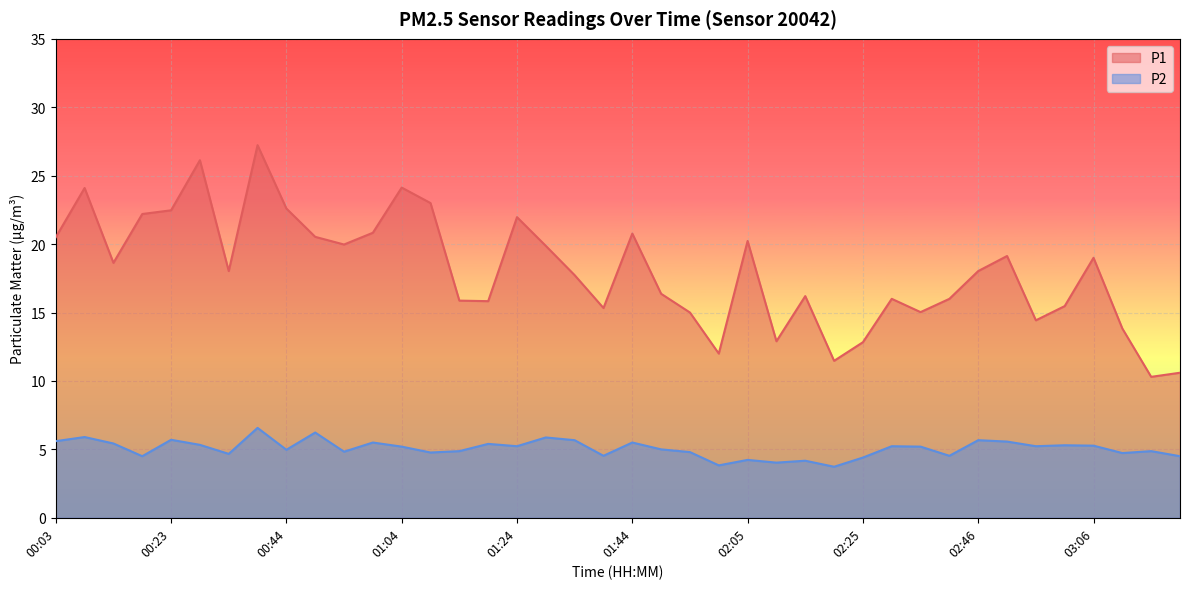

At which label is P2 closest to 5?

01:49